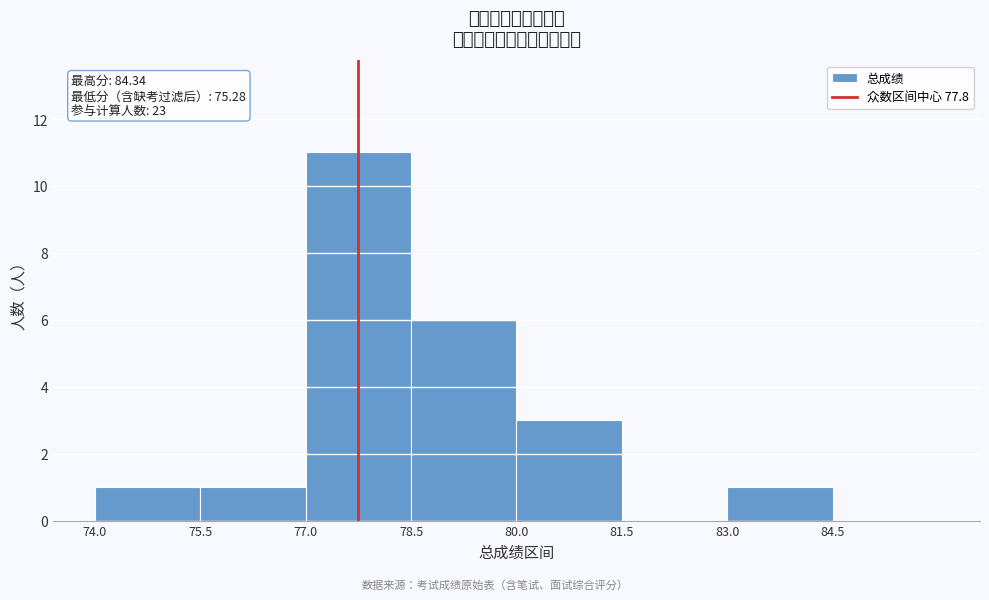

Over which range of the x-axis is the bar tallest?

77.0 to 78.5